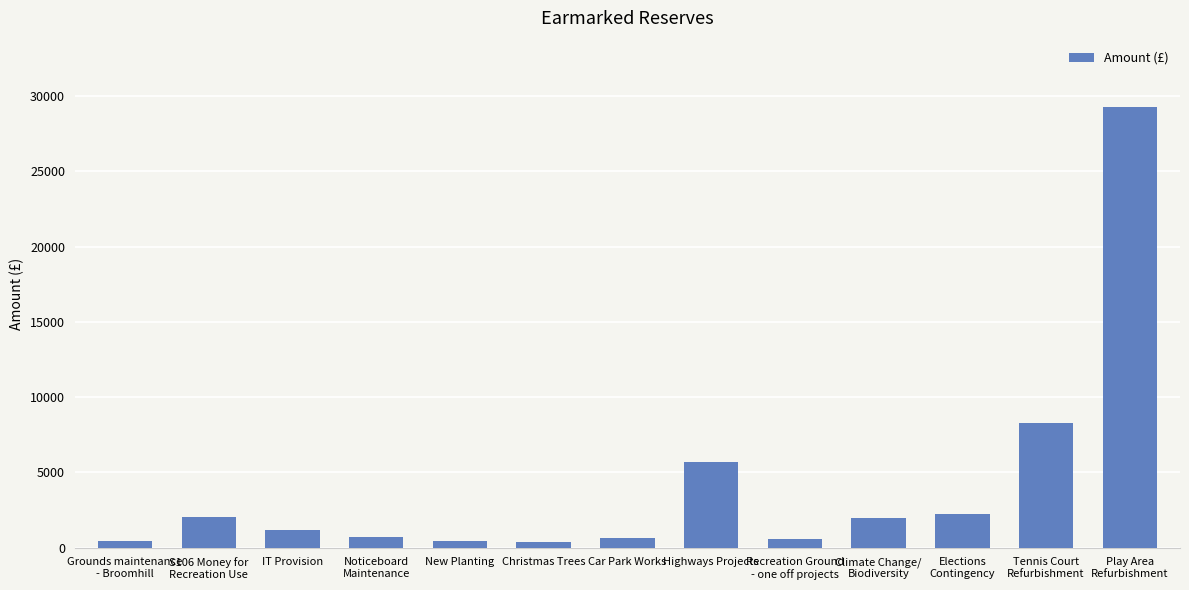

What is the change in value from Car Park Works to Climate Change/
Biodiversity?

+1337